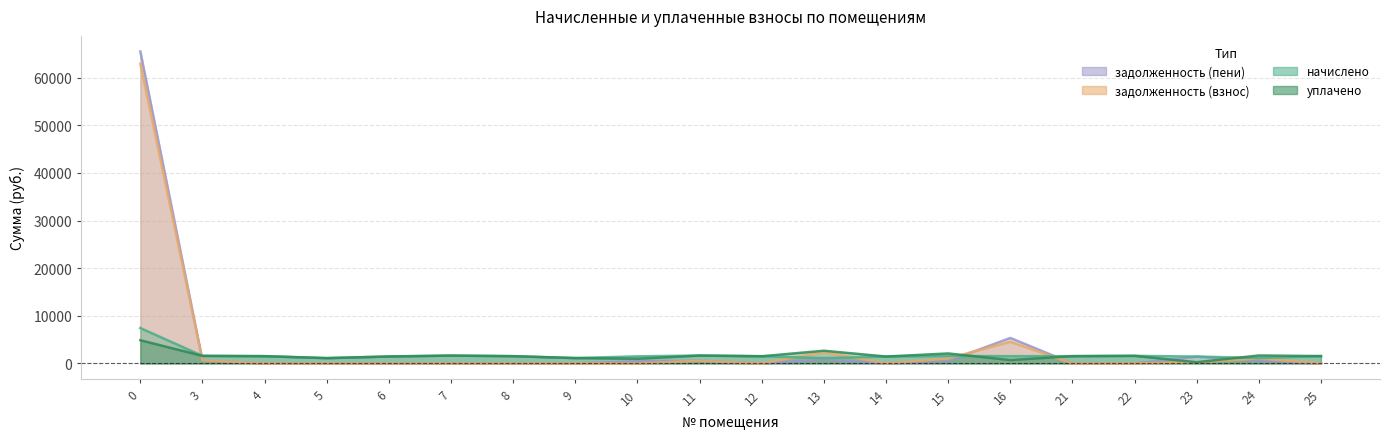

Which series changed the most between 0 and 9?

задолженность (пени)